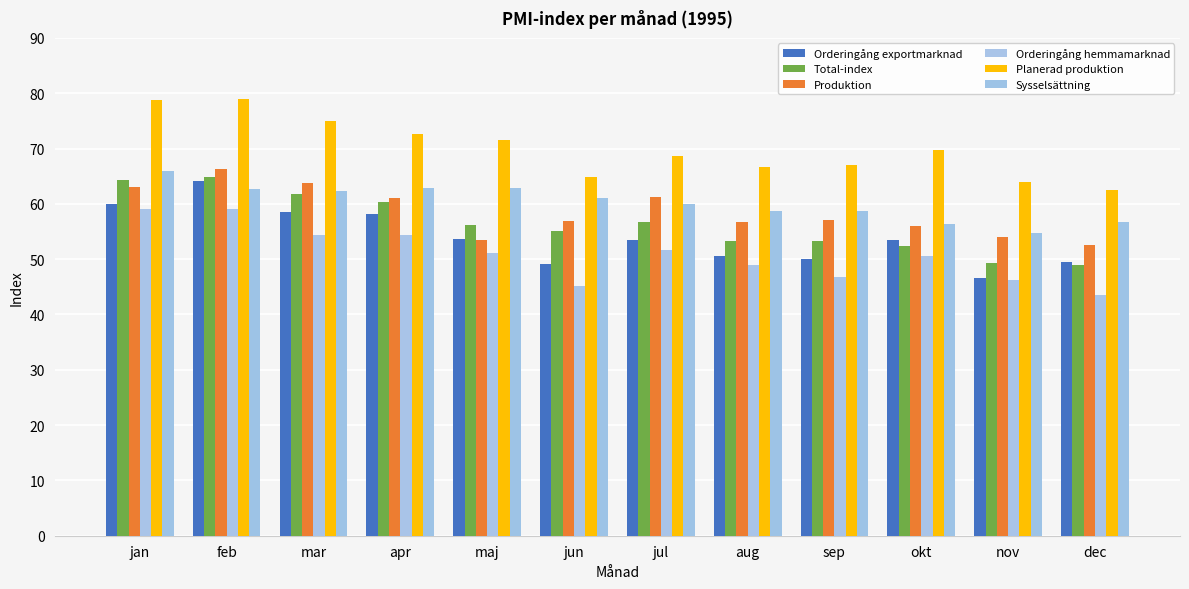

How many bars are there in each group?

6